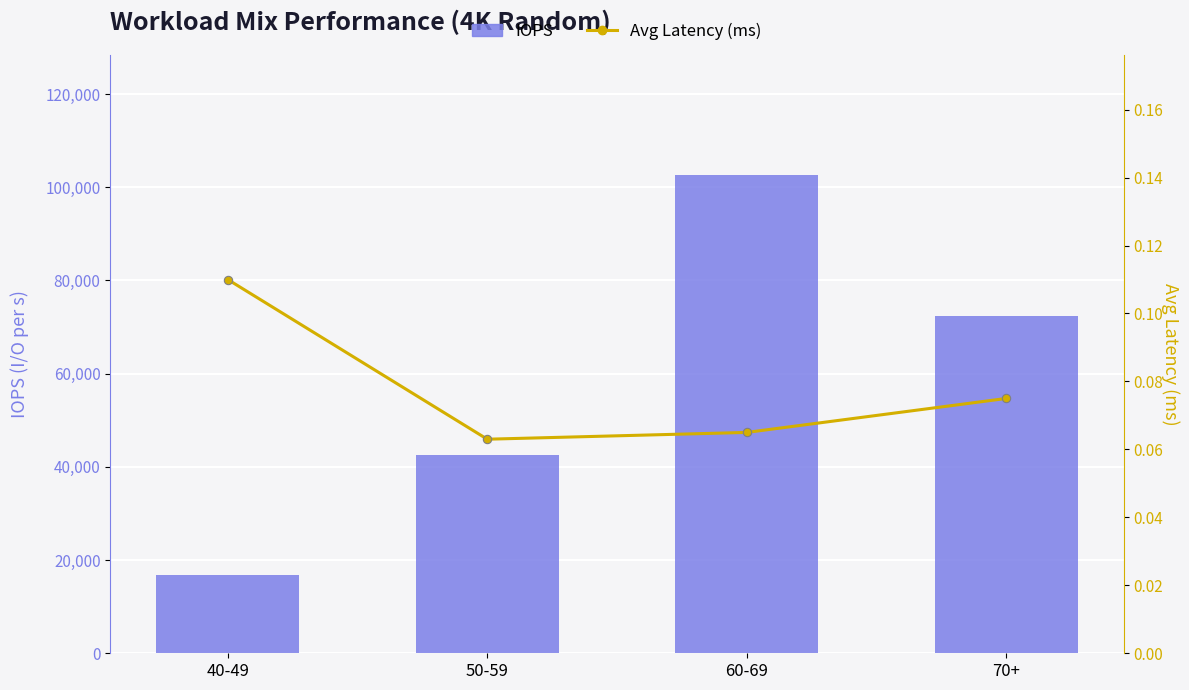

Which has a higher value, 40-49 or 50-59?

50-59